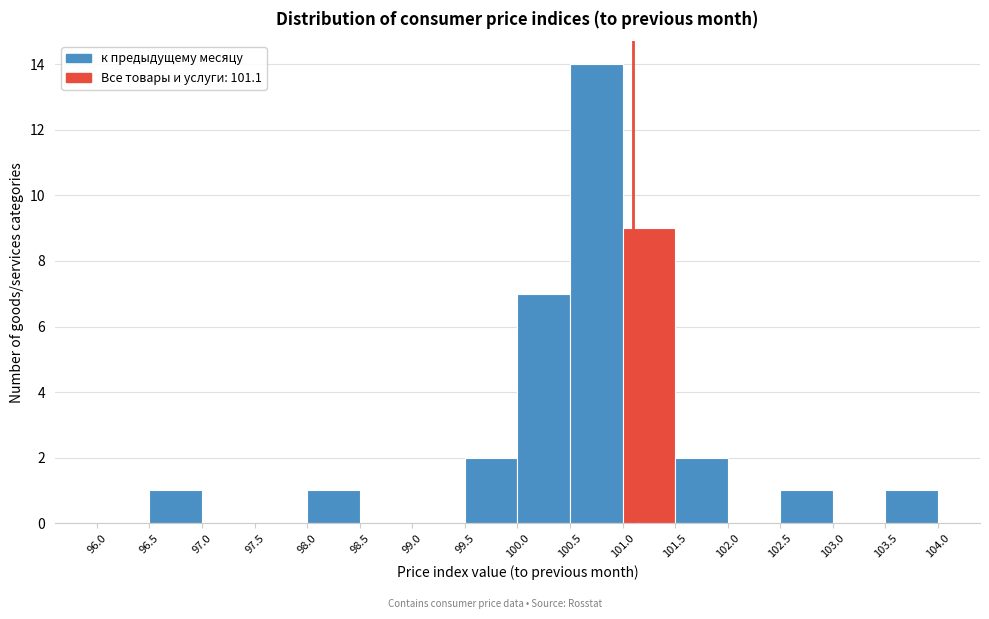

Reading left to right, list every bar in this chart as the range it spans on the x-axis followed by its height. The values are not printed on the chart, so give them approximately, as read against the axis.

96.0 to 96.5: 0
96.5 to 97.0: 1
97.0 to 97.5: 0
97.5 to 98.0: 0
98.0 to 98.5: 1
98.5 to 99.0: 0
99.0 to 99.5: 0
99.5 to 100.0: 2
100.0 to 100.5: 7
100.5 to 101.0: 14
101.0 to 101.5: 9
101.5 to 102.0: 2
102.0 to 102.5: 0
102.5 to 103.0: 1
103.0 to 103.5: 0
103.5 to 104.0: 1